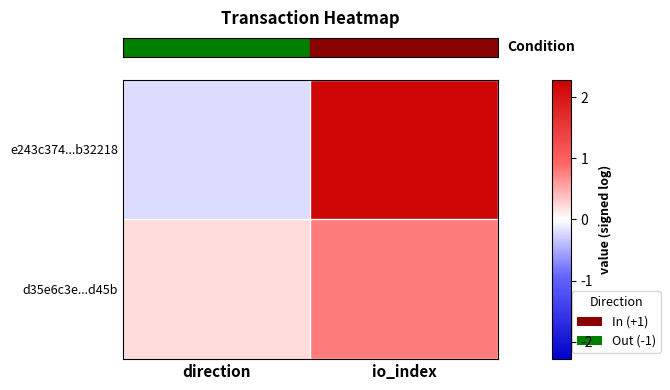

List the series in order of their peak value, highest first.

row_0, row_1